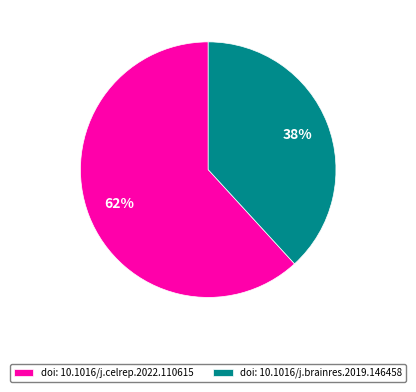

Which category has the biggest portion of the pie?

doi: 10.1016/j.celrep.2022.110615